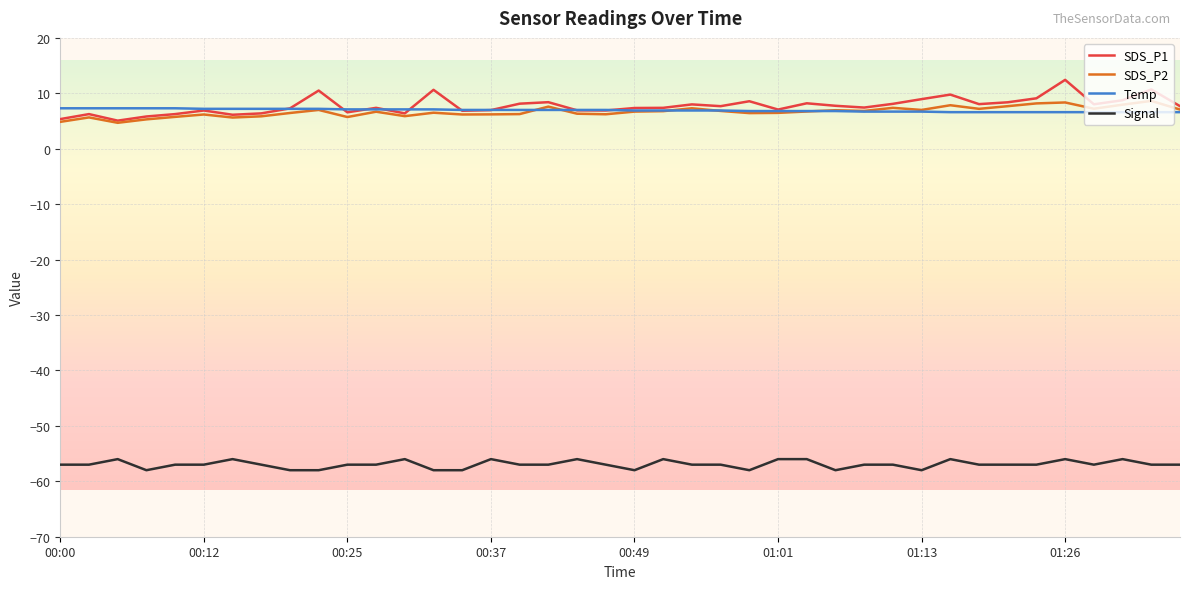

What are all the series names shown in the legend?

SDS_P1, SDS_P2, Temp, Signal